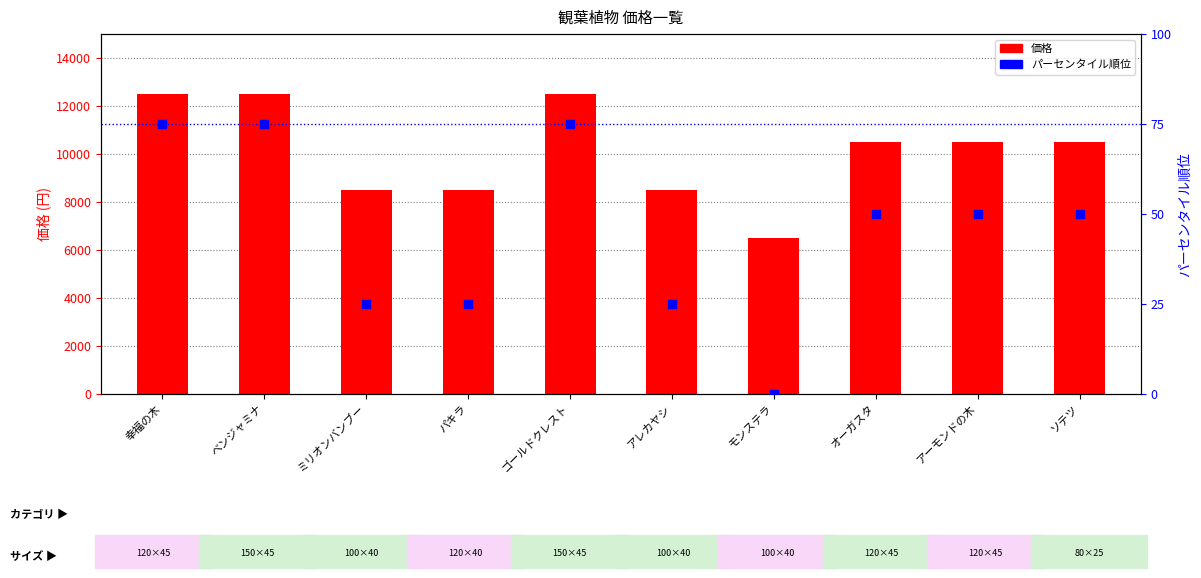

What are all the series names shown in the legend?

価格, パーセンタイル順位